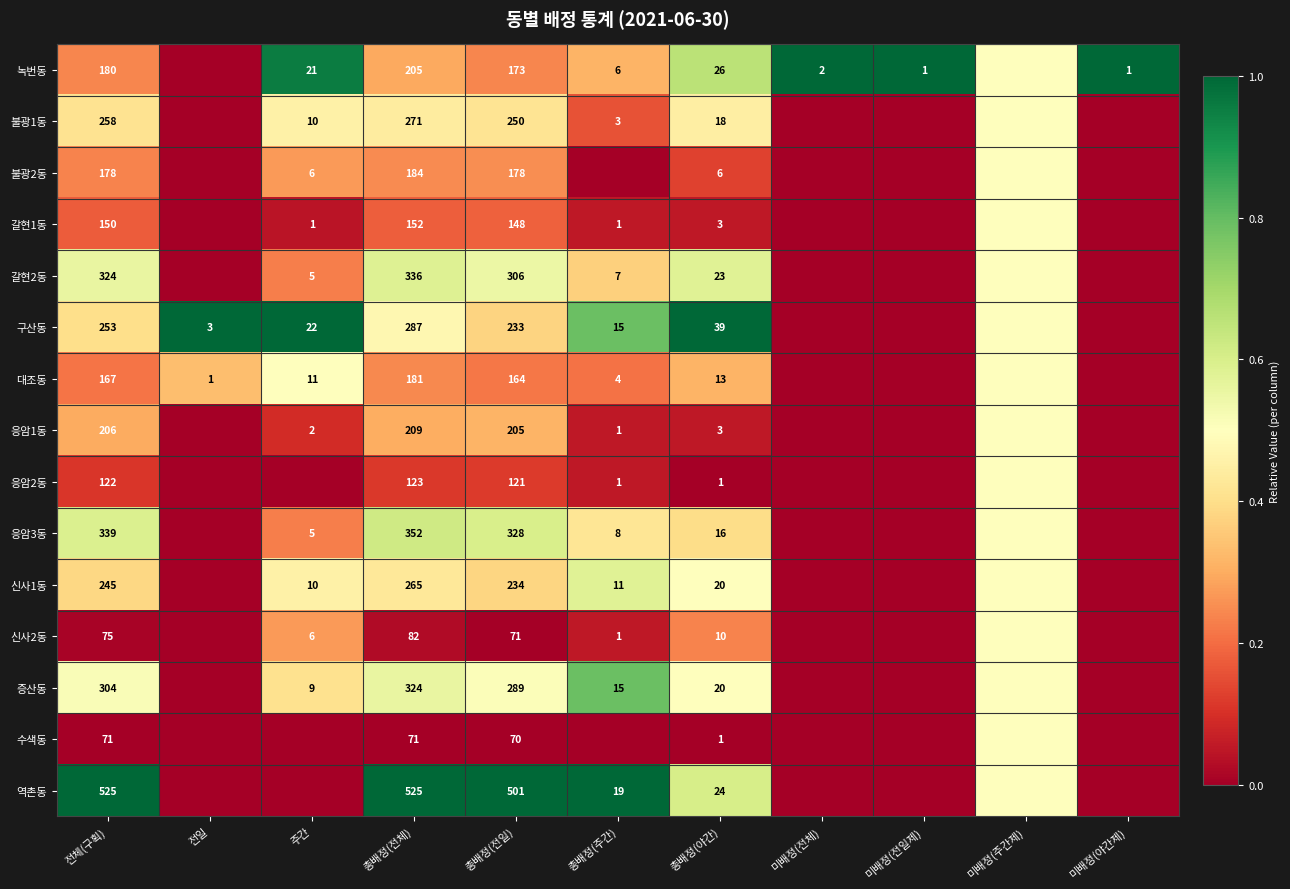

Is the value of 갈현2동 at 총배정(야간) greater than the value of 신사2동 at 총배정(전체)?

No